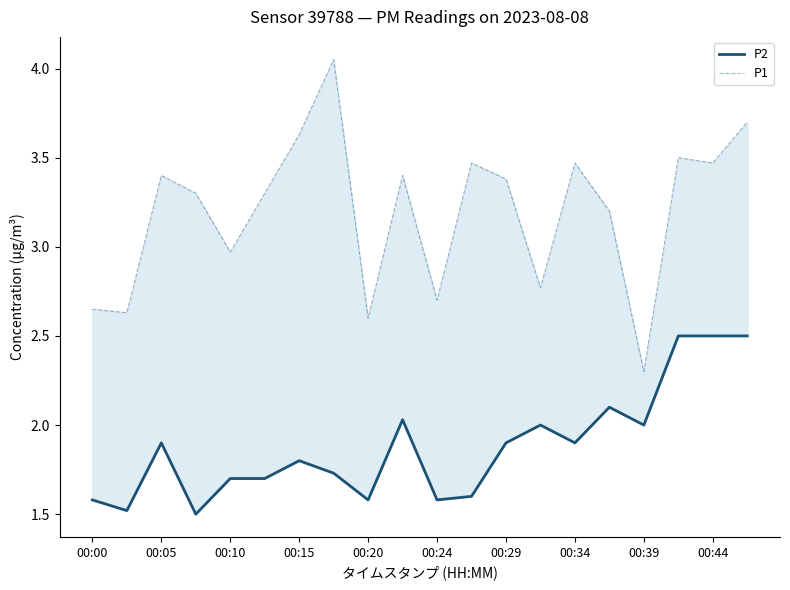

What is the lowest value of the P2 series?

1.5